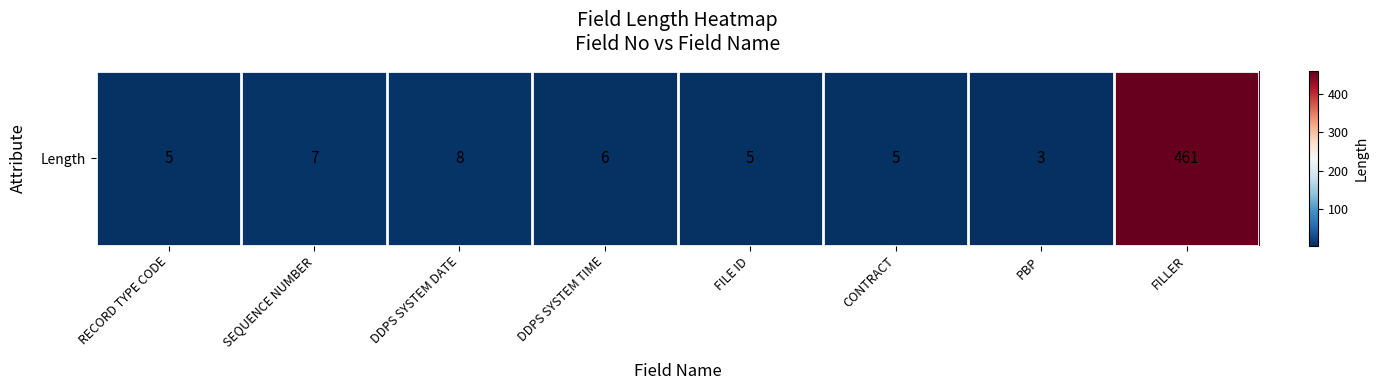

How many data points are less than 6?

4